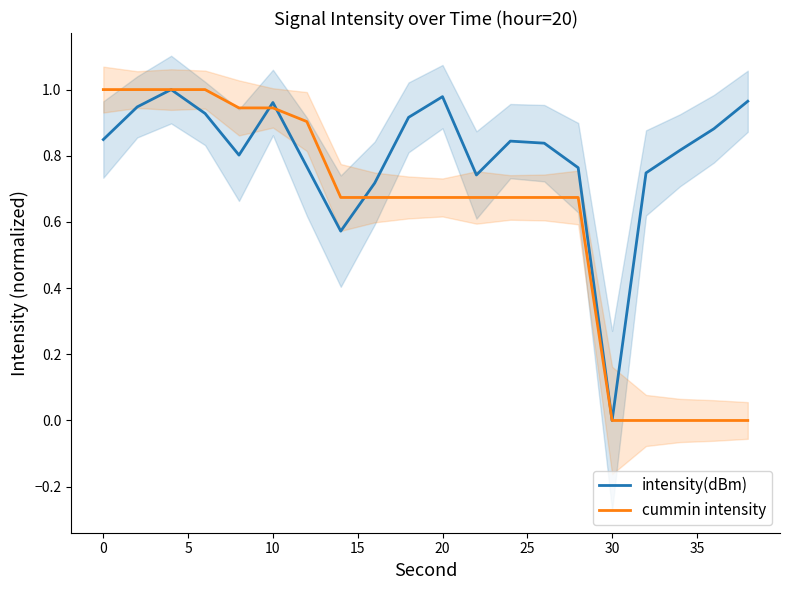

What is the difference between the maximum and minimum values in the intensity(dBm) series?

1.0